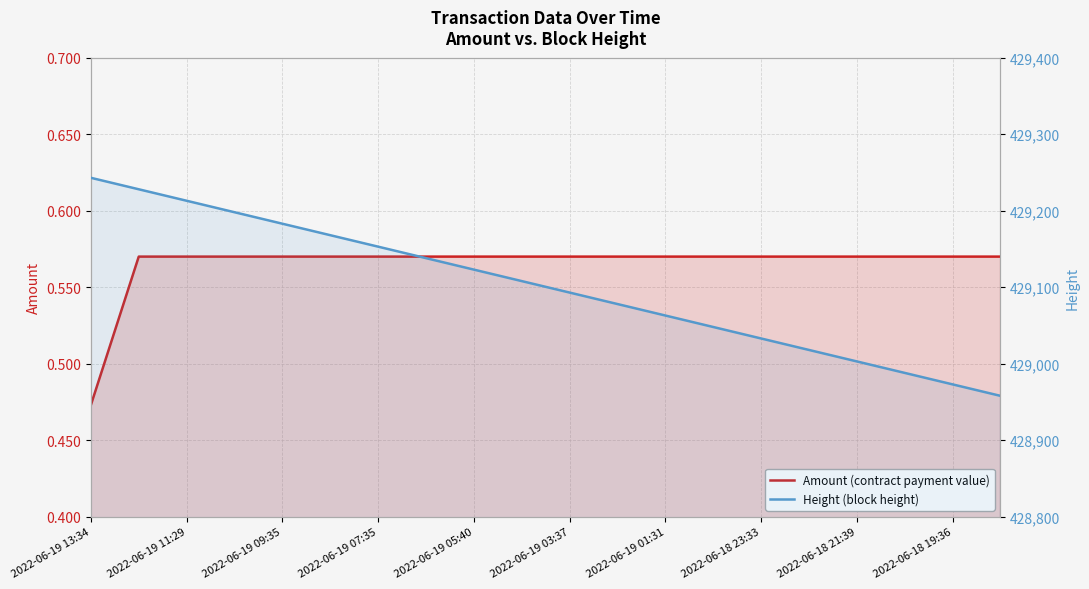

Count the number of categories in the chart.

20